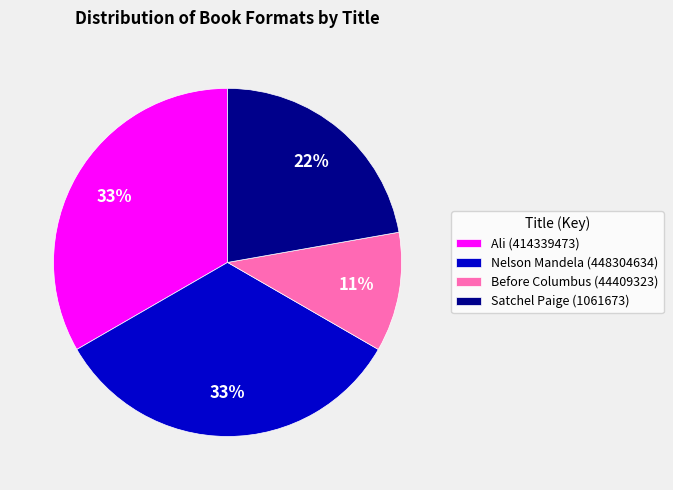

To the nearest percent, what is the combined percentage of Satchel Paige (1061673) and Ali (414339473)?

56%